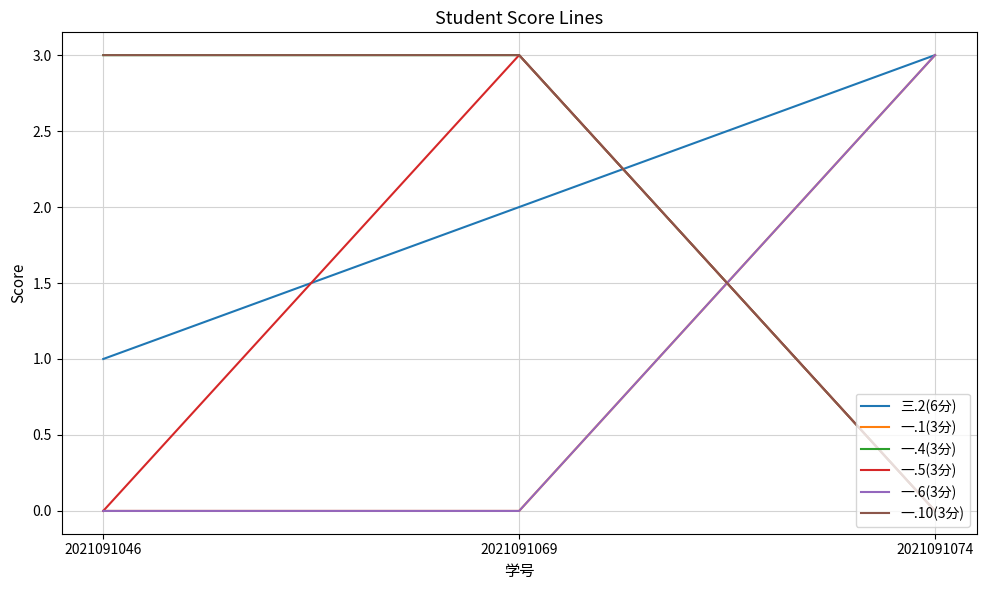

At which label does 三.2(6分) reach its peak?

2021091074